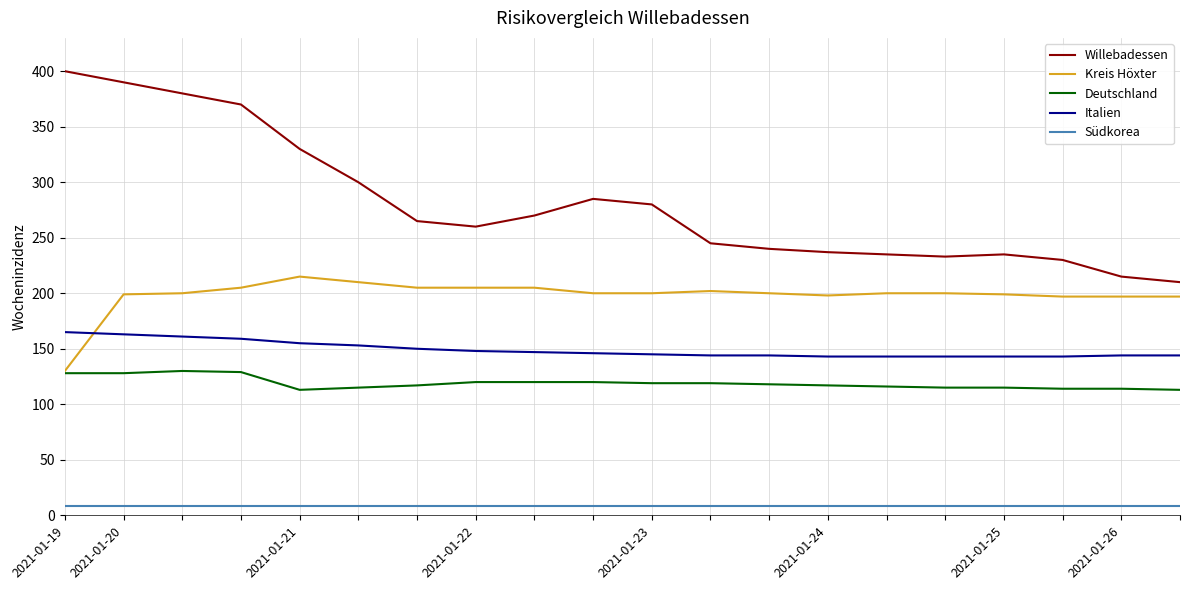

Rank the series by their maximum value, from lowest to highest.

Südkorea, Deutschland, Italien, Kreis Höxter, Willebadessen